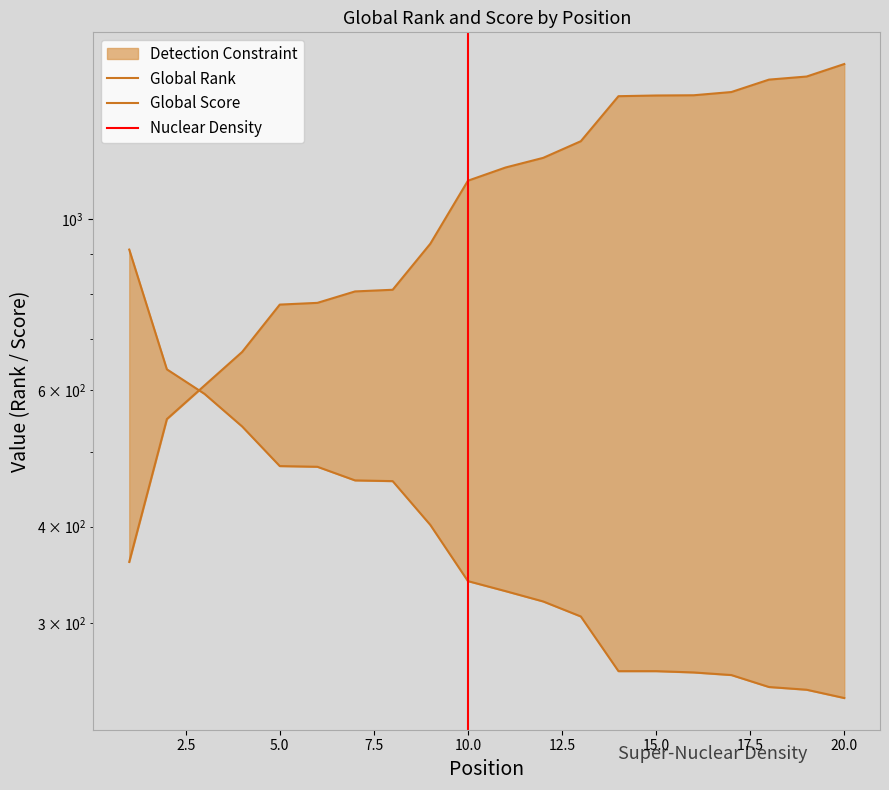

What is the sum of the Global Rank values at 4 and 10?

1794